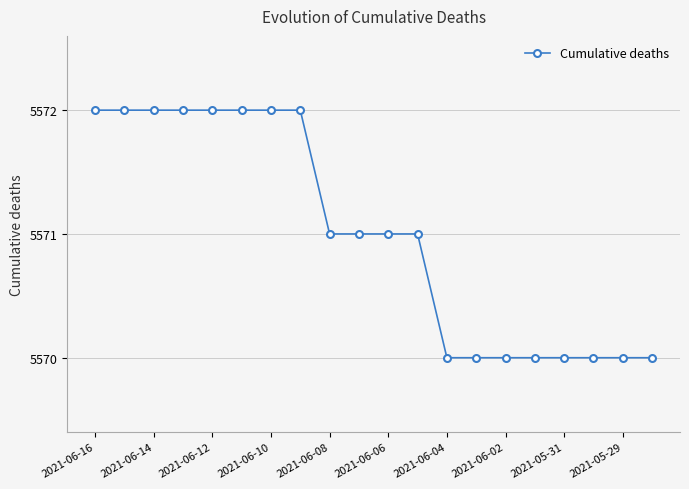

What is the average value?

5571